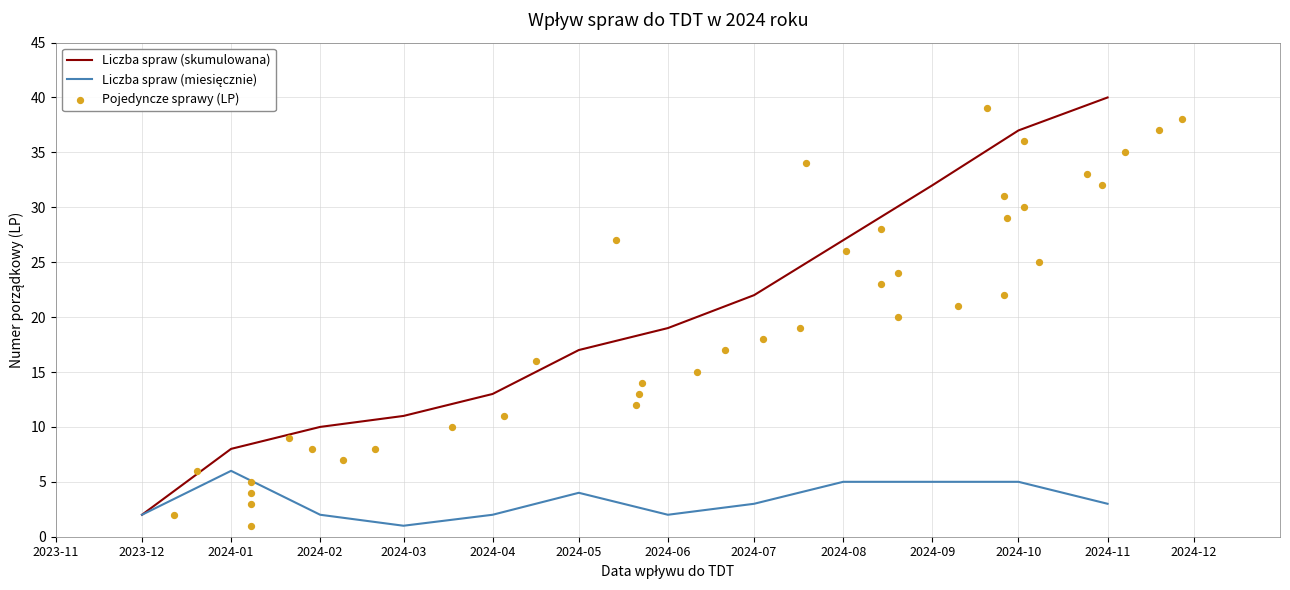

Approximately how many times larger is the value at 16 compared to 17?

0.9